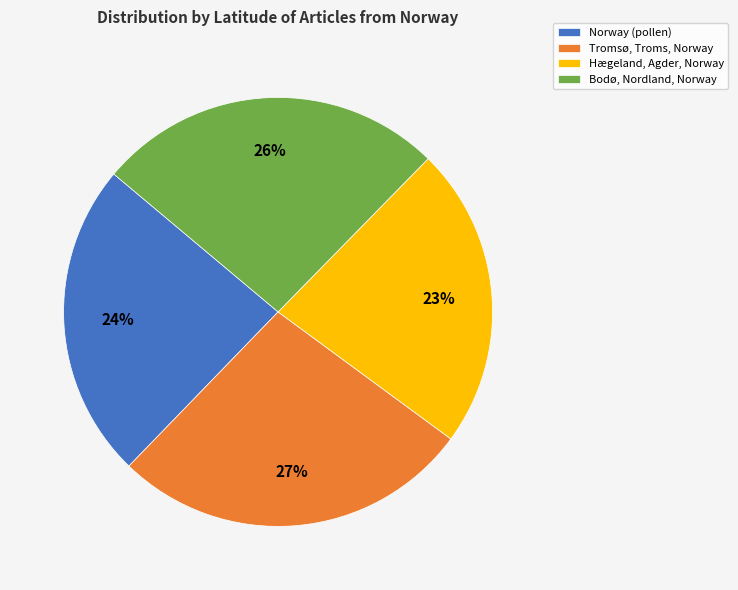

What percentage is the Norway (pollen) slice, to the nearest percent?

24%